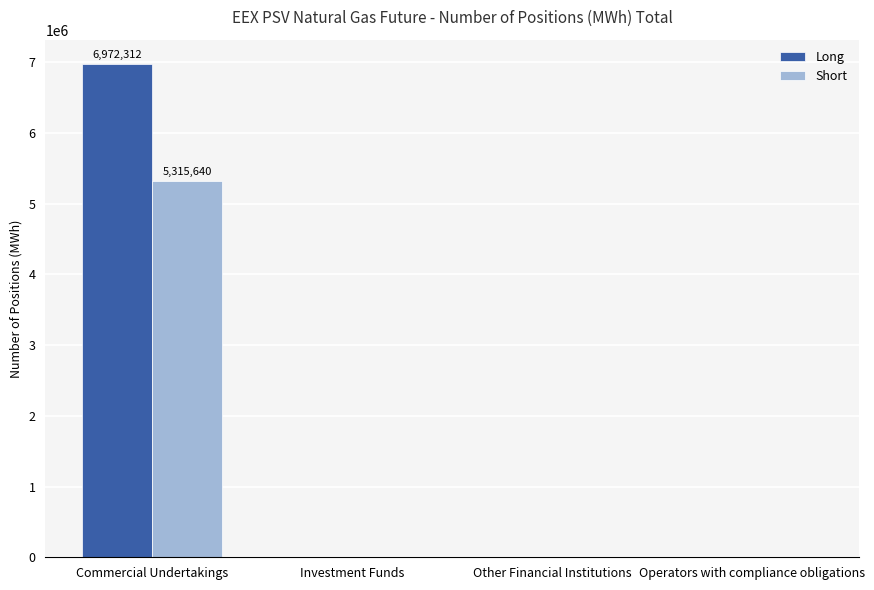

How many Short values are between 0 and 5315640?

4